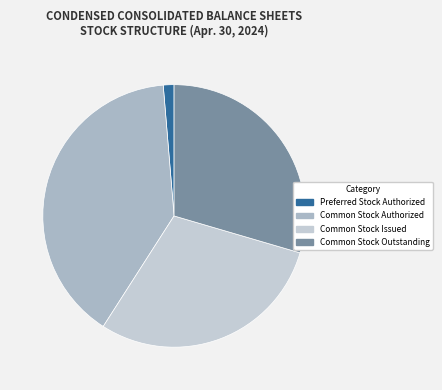

Rank the categories by value from highest to lowest.

Common Stock Authorized, Common Stock Issued, Common Stock Outstanding, Preferred Stock Authorized